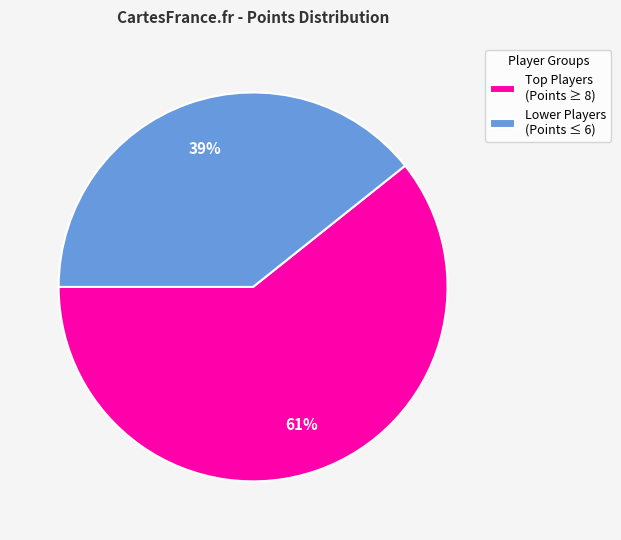

To the nearest percent, what is the average slice percentage?

50%